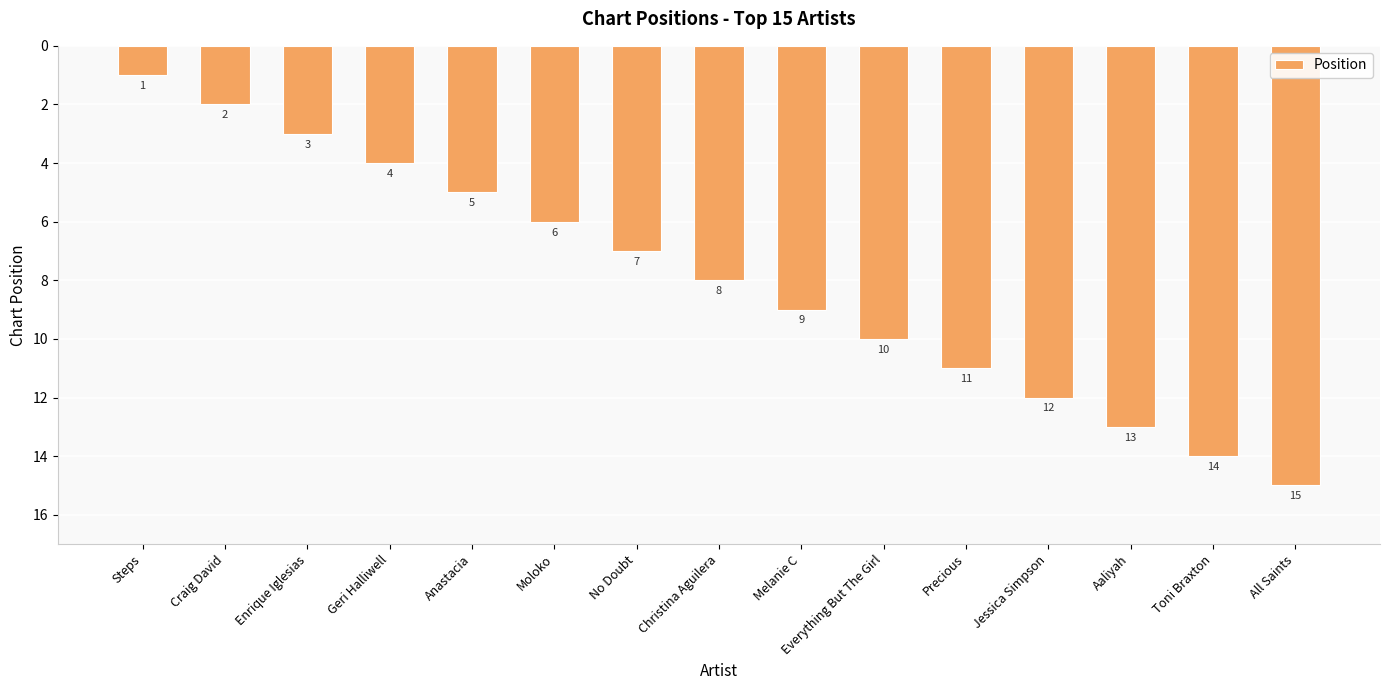

Read the value at Geri Halliwell.

4